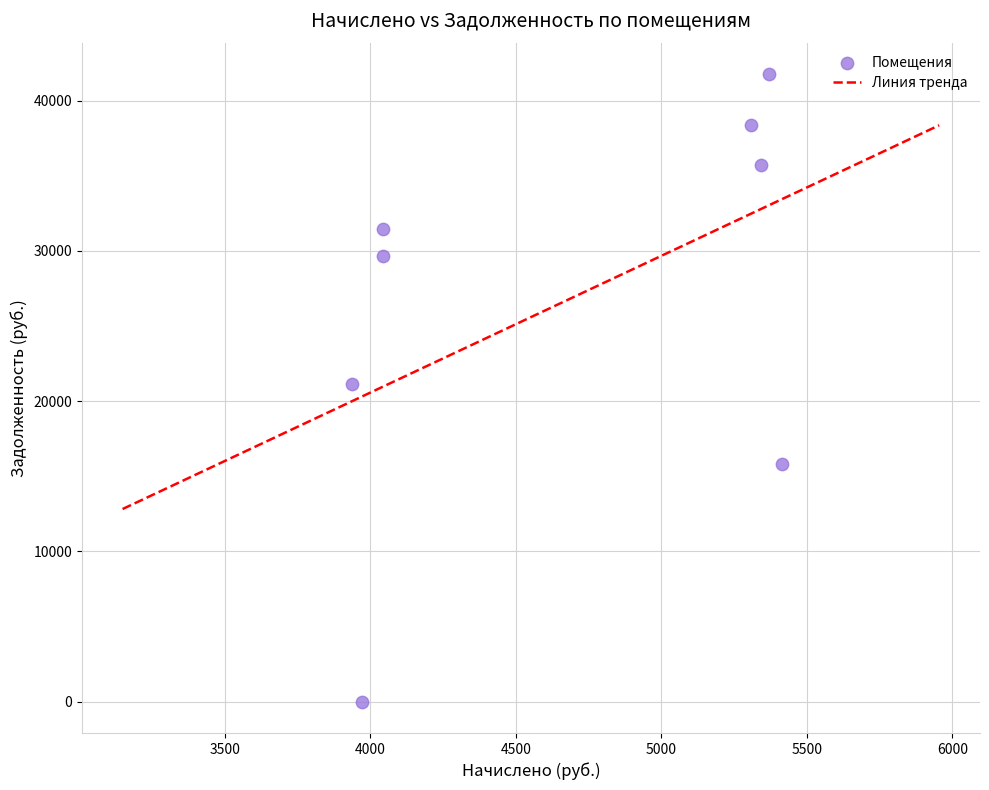

What is the average X value?

4678.0